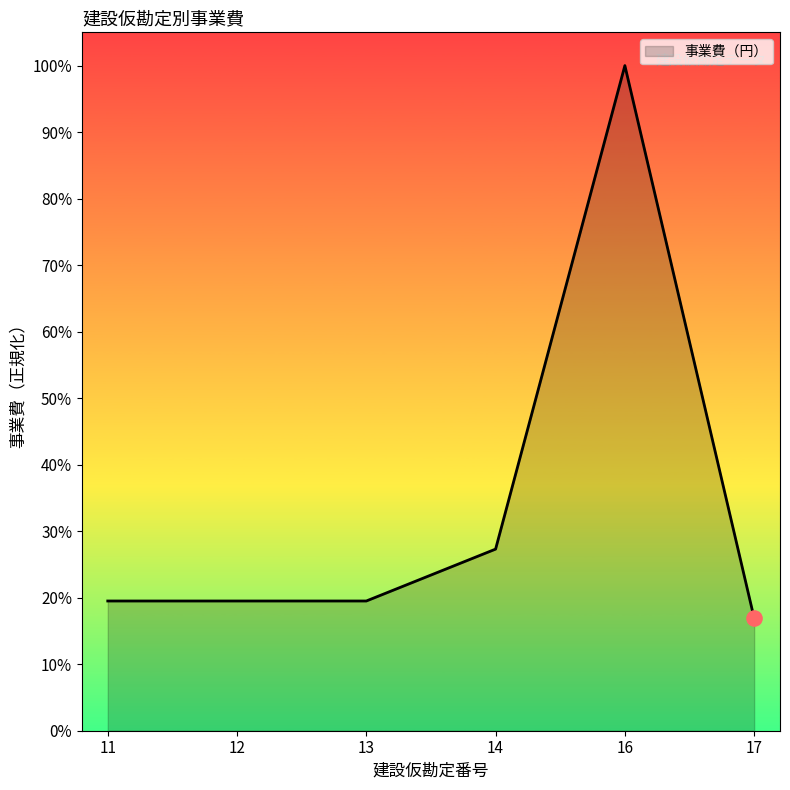

What is the change in value from 11 to 14?

+0.1